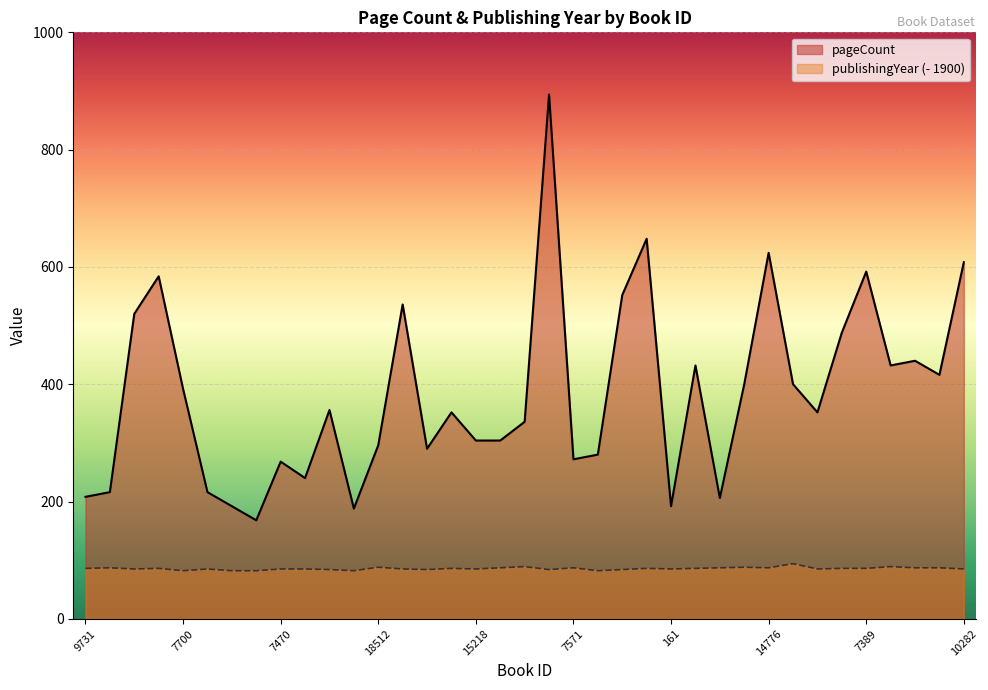

At which category is the sum across all series the highest?

12178